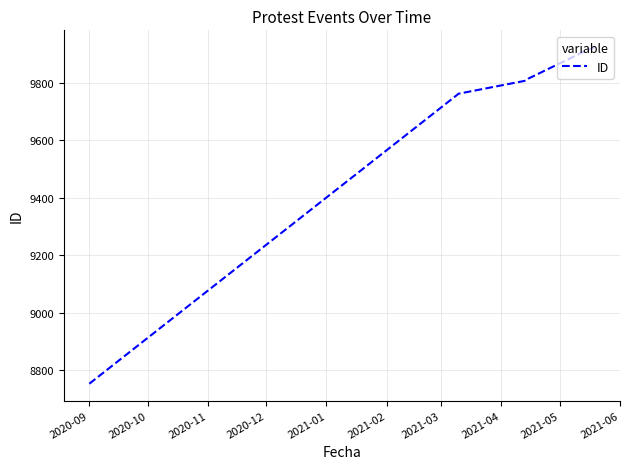

What is the maximum value shown in the chart?

9924